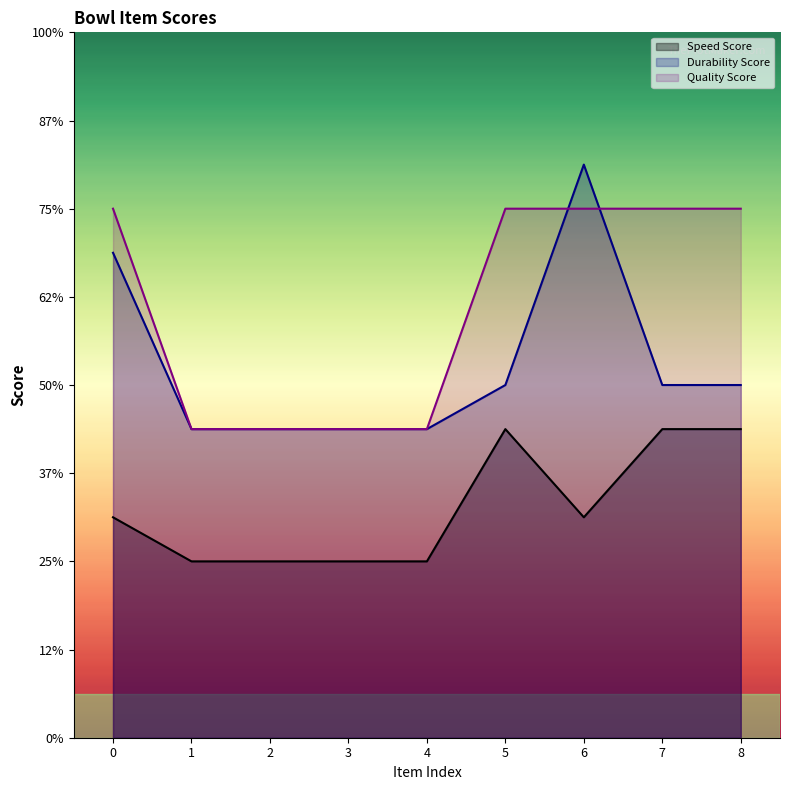

What is the maximum value shown in the chart?

13